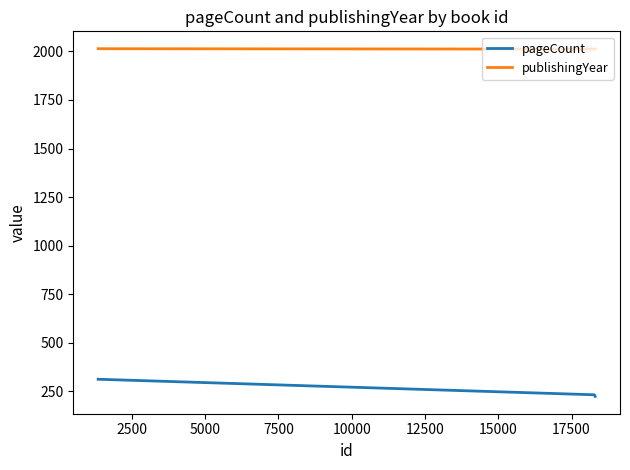

True or false: publishingYear and pageCount cross at least once.

False